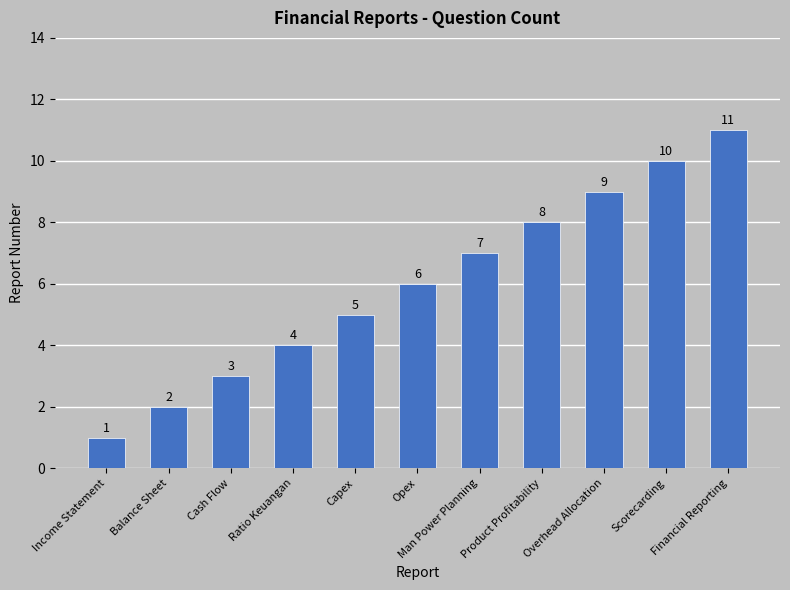

Is it true that the value at Scorecarding is 10?

True